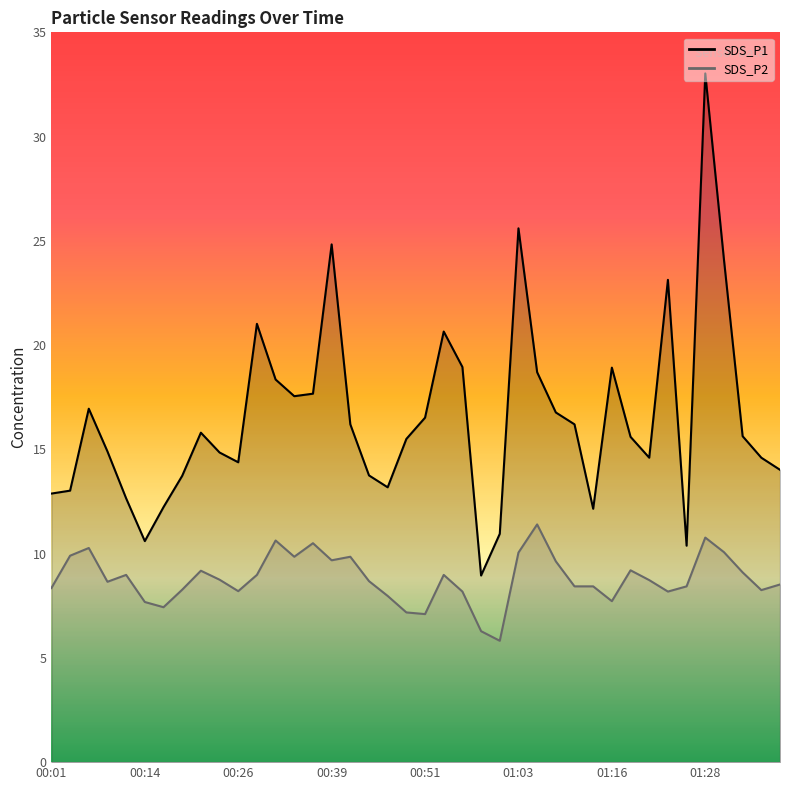

Which series has the largest total across all categories?

SDS_P1 (line)